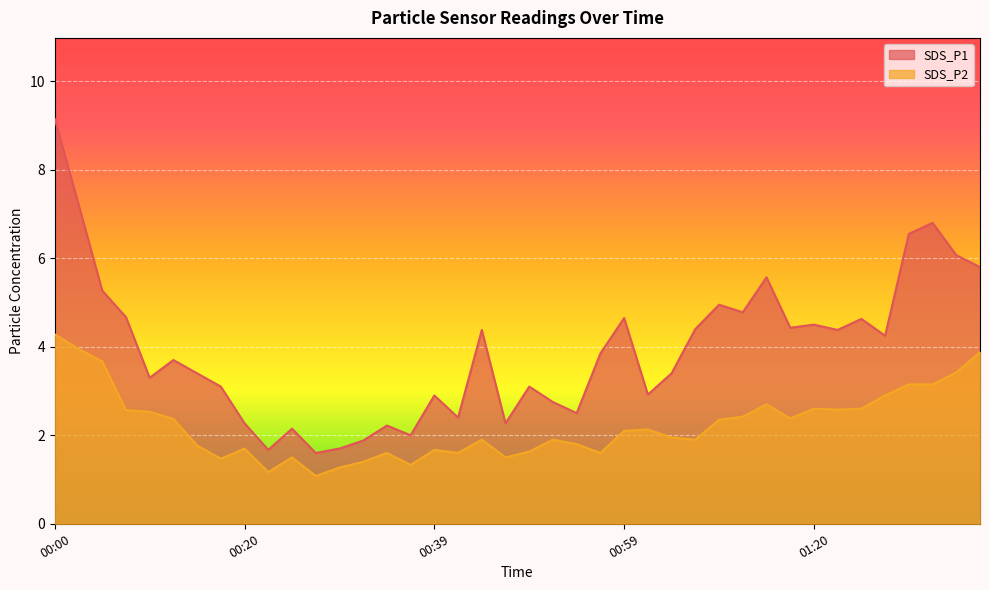

Between 00:00 and 00:15, which series saw the biggest shift?

SDS_P1